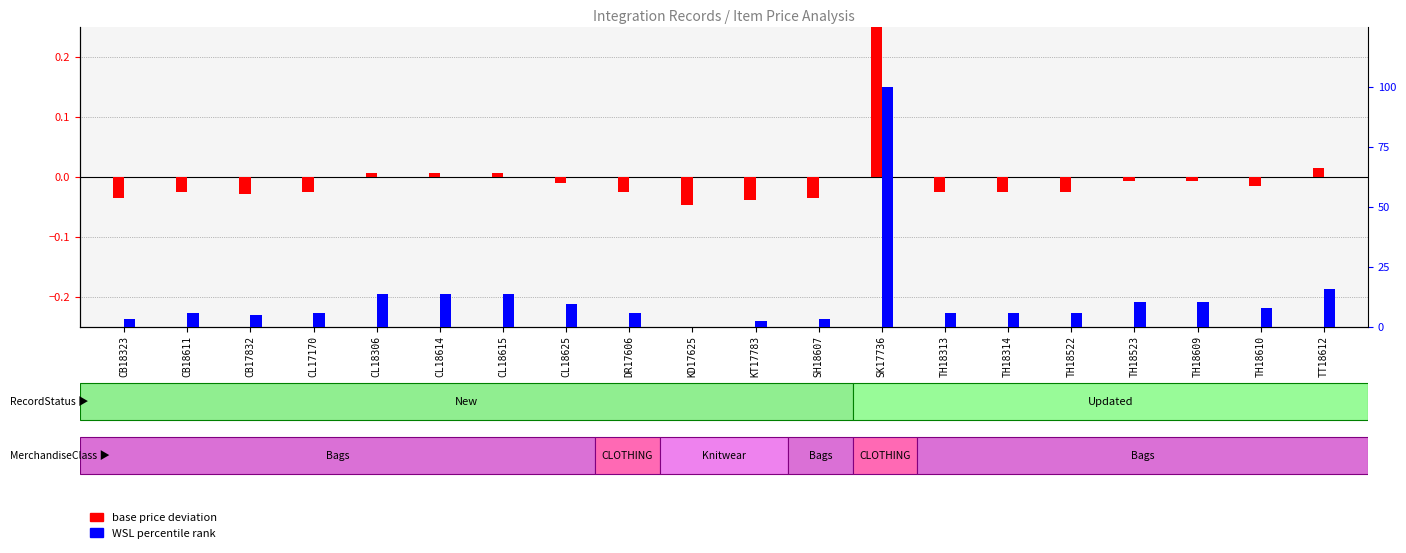

What is the maximum value for base price deviation?

0.4